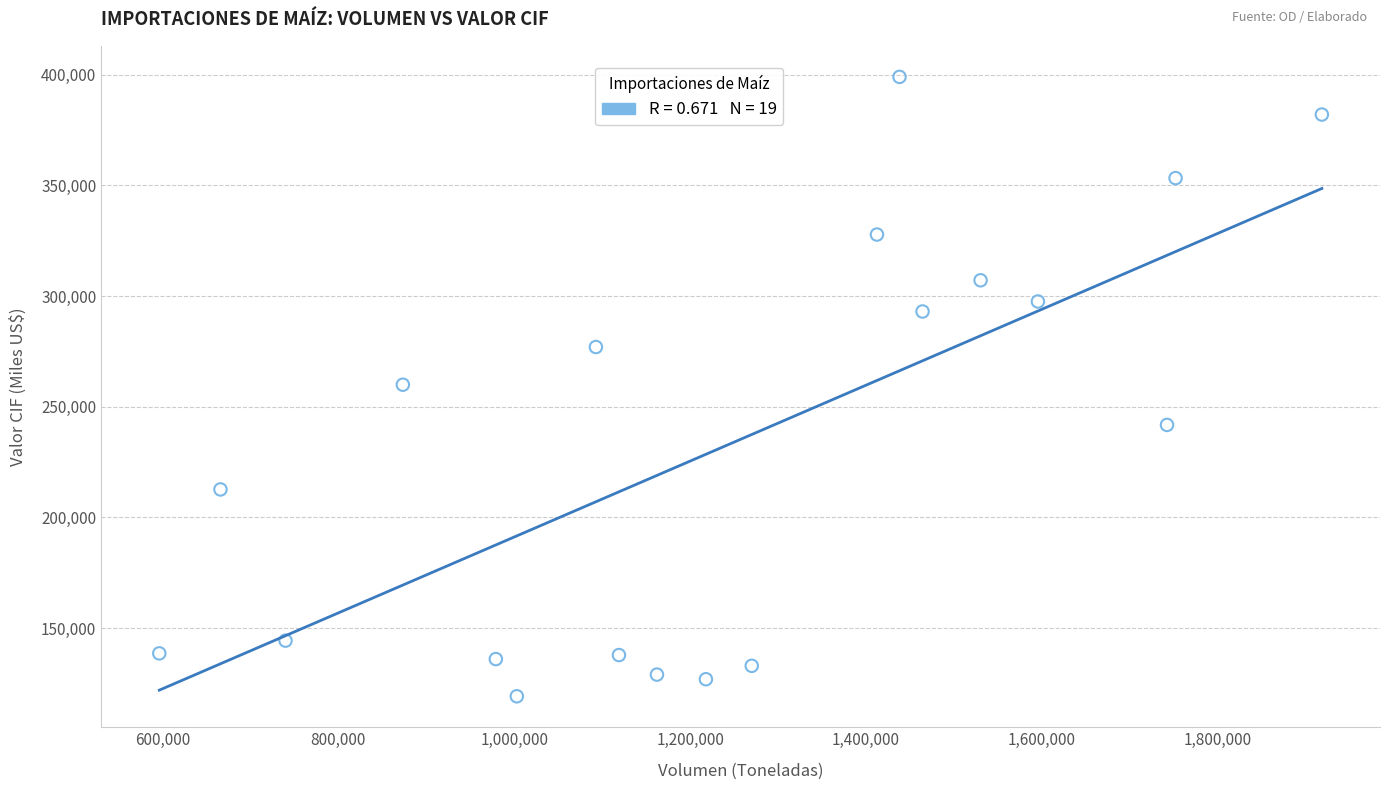

What is the range of X values (max minus min)?

1321804.9